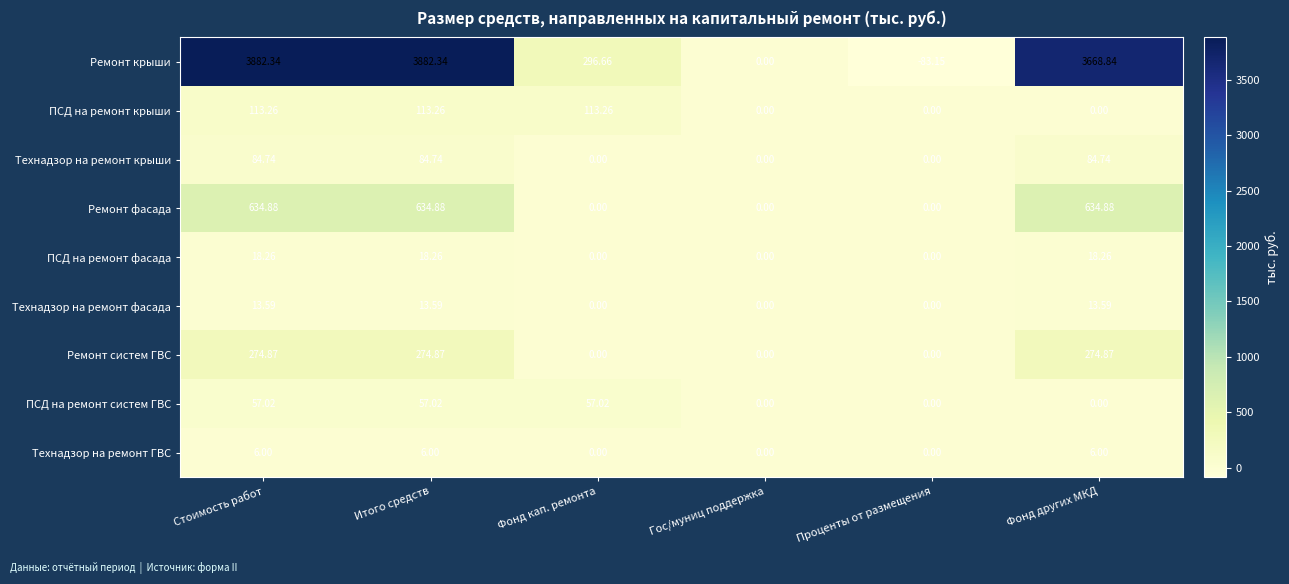

At which category does the chart reach its minimum across all series?

Проценты от размещения